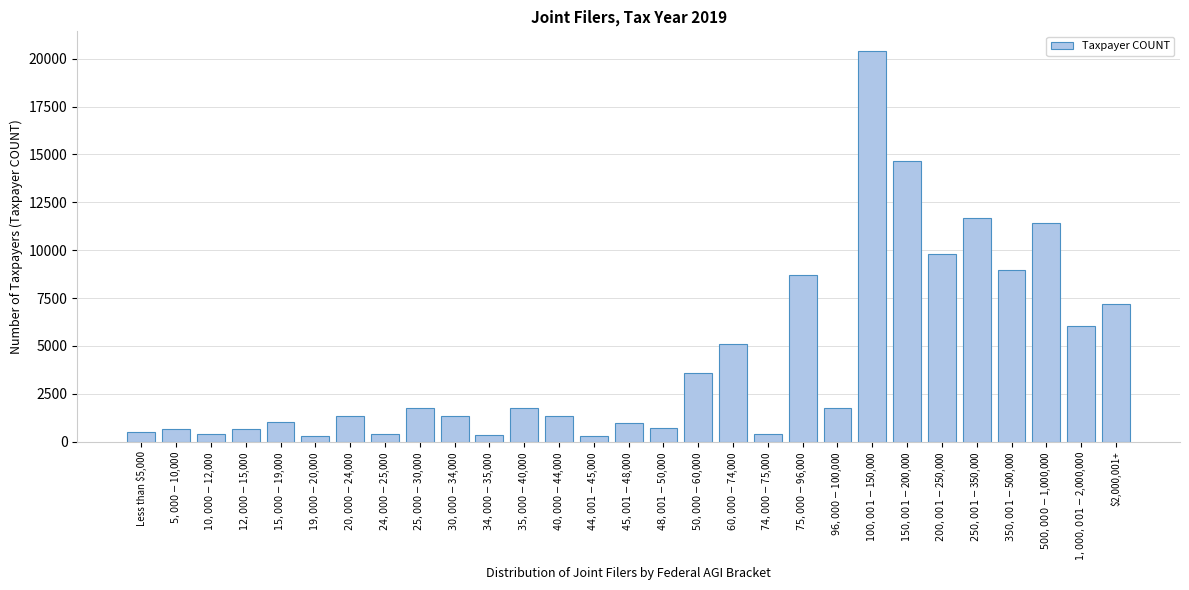

What is the difference between the second highest and minimum values?

14350